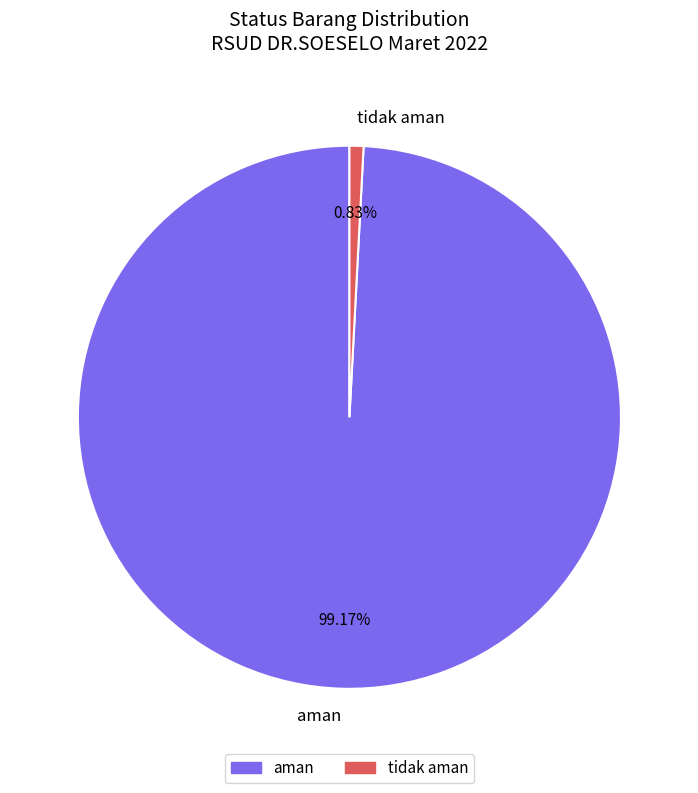

How many slices are in this pie chart?

2